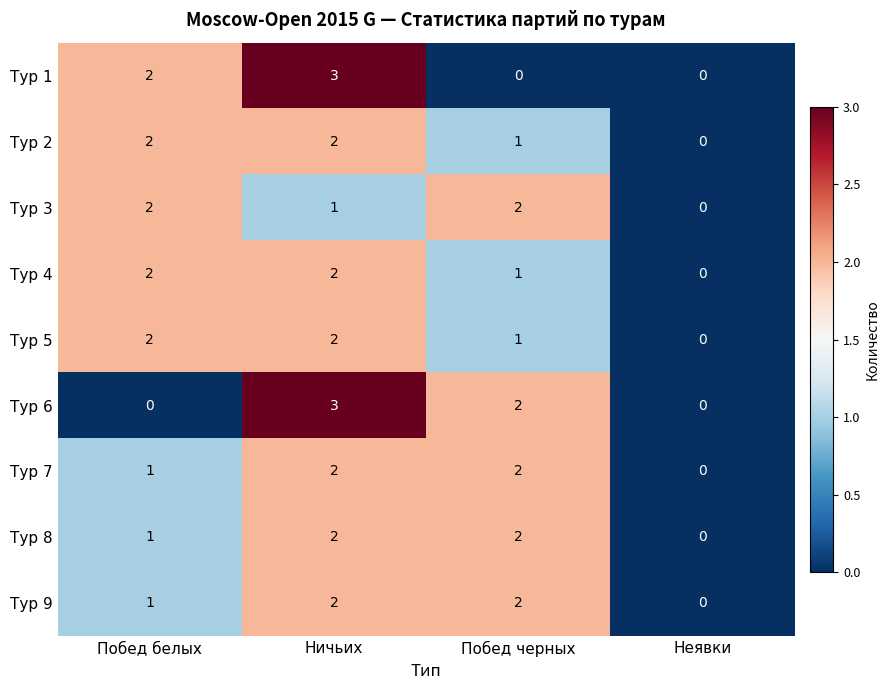

What is the sum of all Тур 6 values?

5